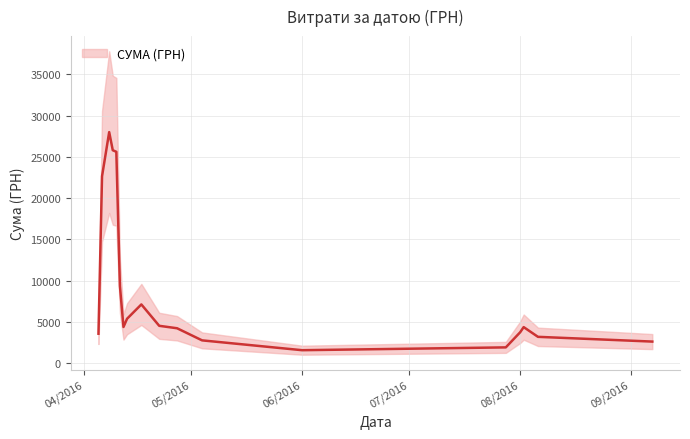

Count the number of categories in the chart.

40